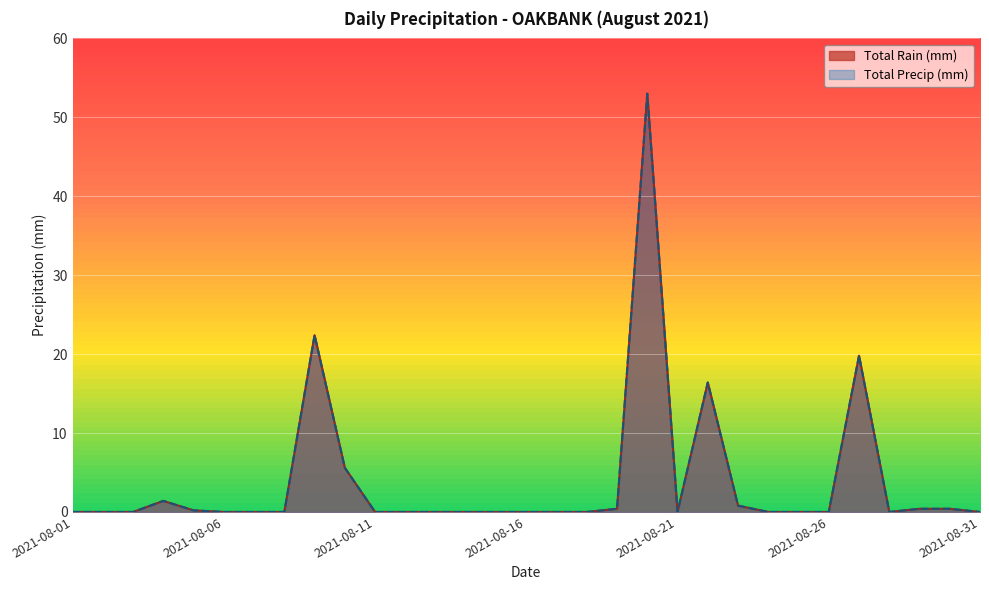

True or false: Total Rain (mm) has a value of 0.2 at 2021-08-23.

False